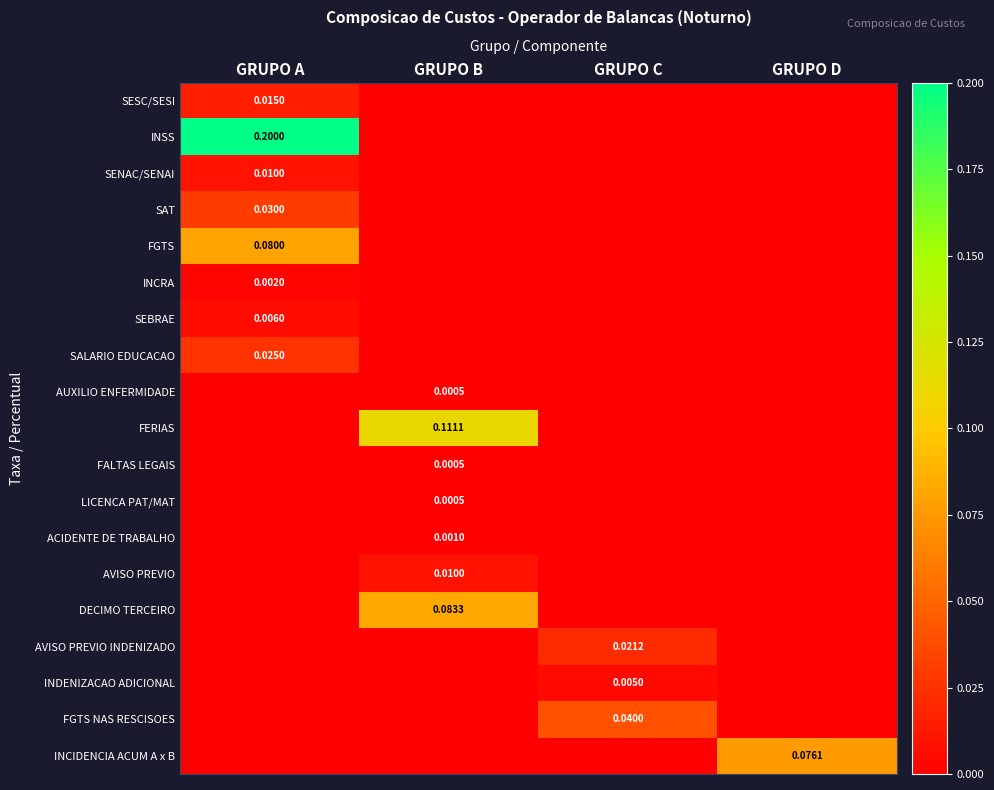

What is the total value across all series at GRUPO C?

0.1